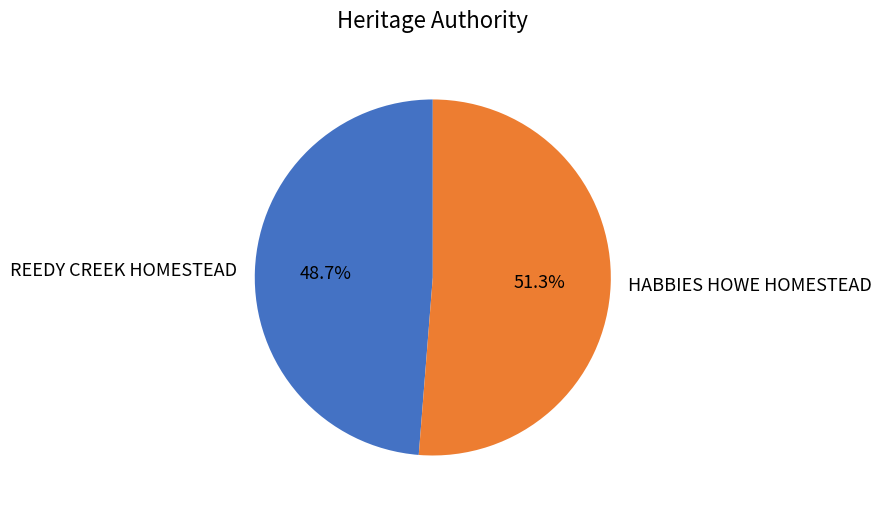

To the nearest percent, what portion does HABBIES HOWE HOMESTEAD represent?

51%